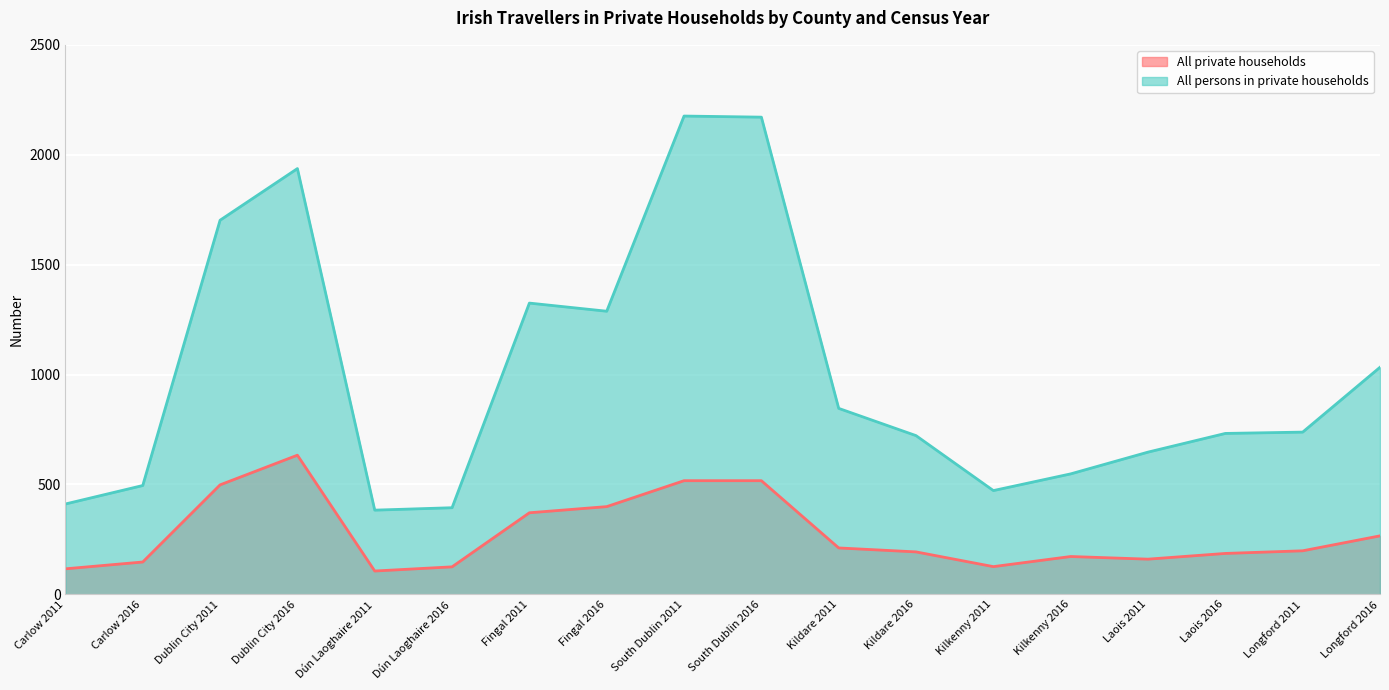

What is the minimum value for All private households?

106